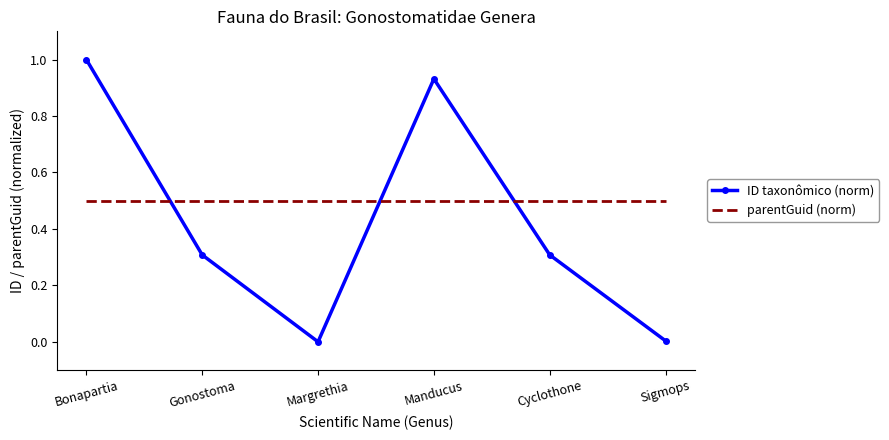

What position from the left is Margrethia?

3